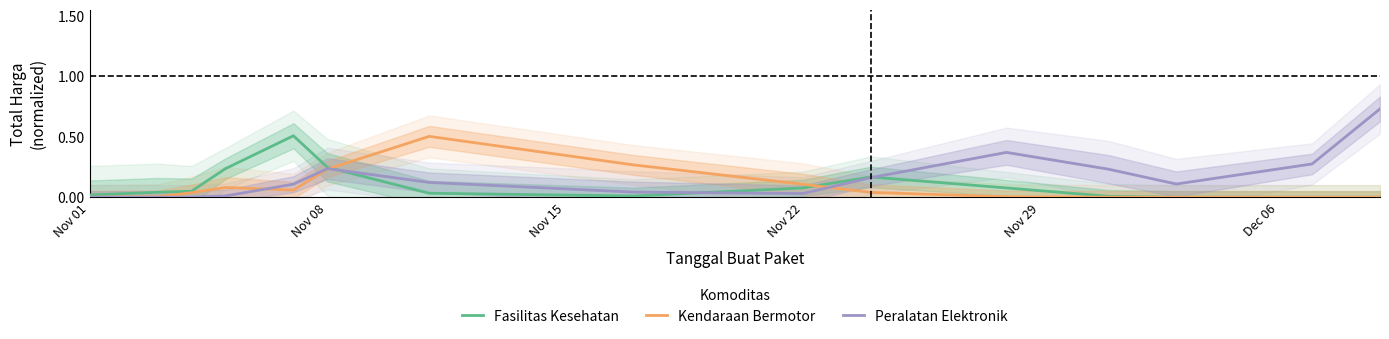

How many values in Fasilitas Kesehatan are above zero?

13